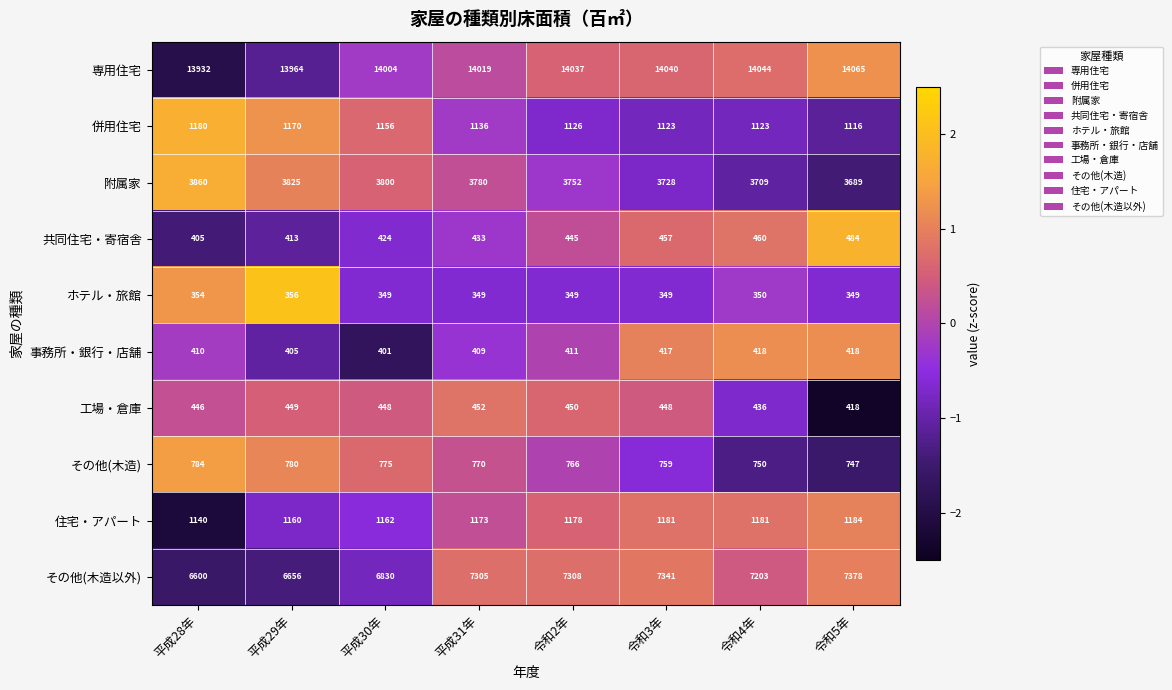

True or false: 共同住宅・寄宿舎 has a value of 122 at 平成30年.

False